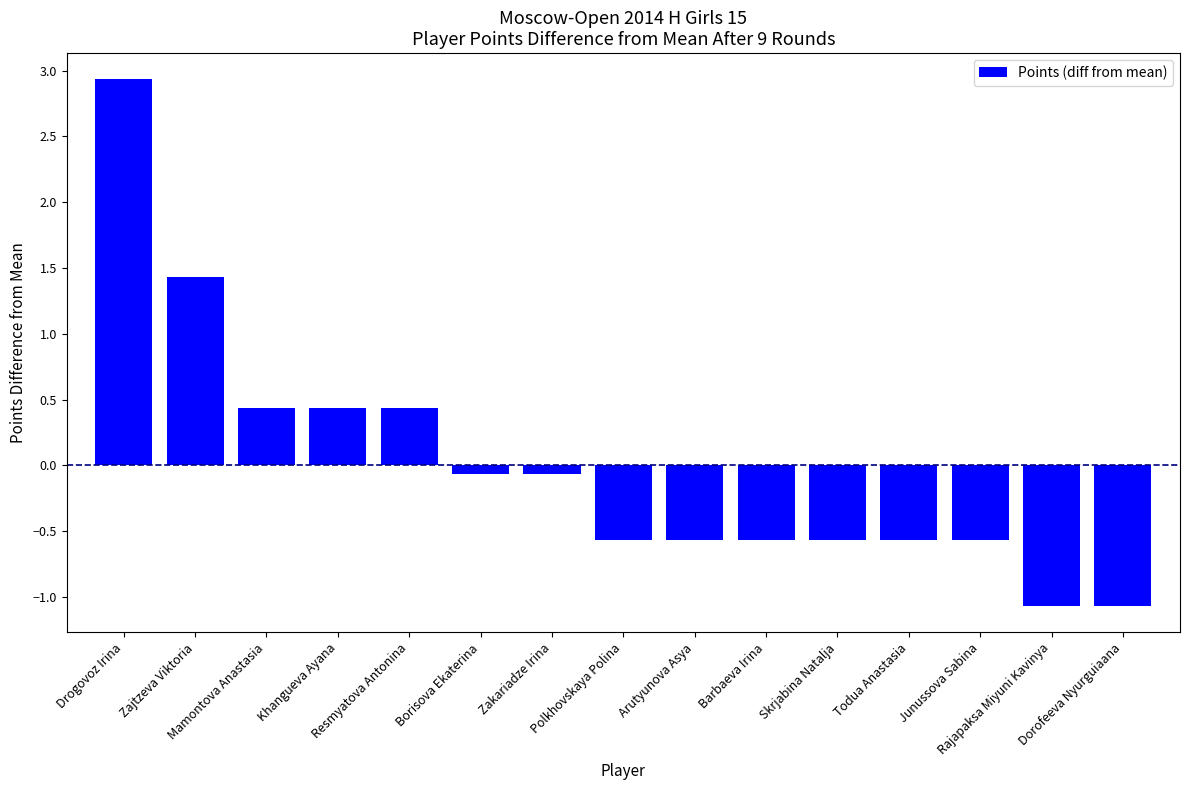

What is the difference between the maximum and minimum values?

4.0